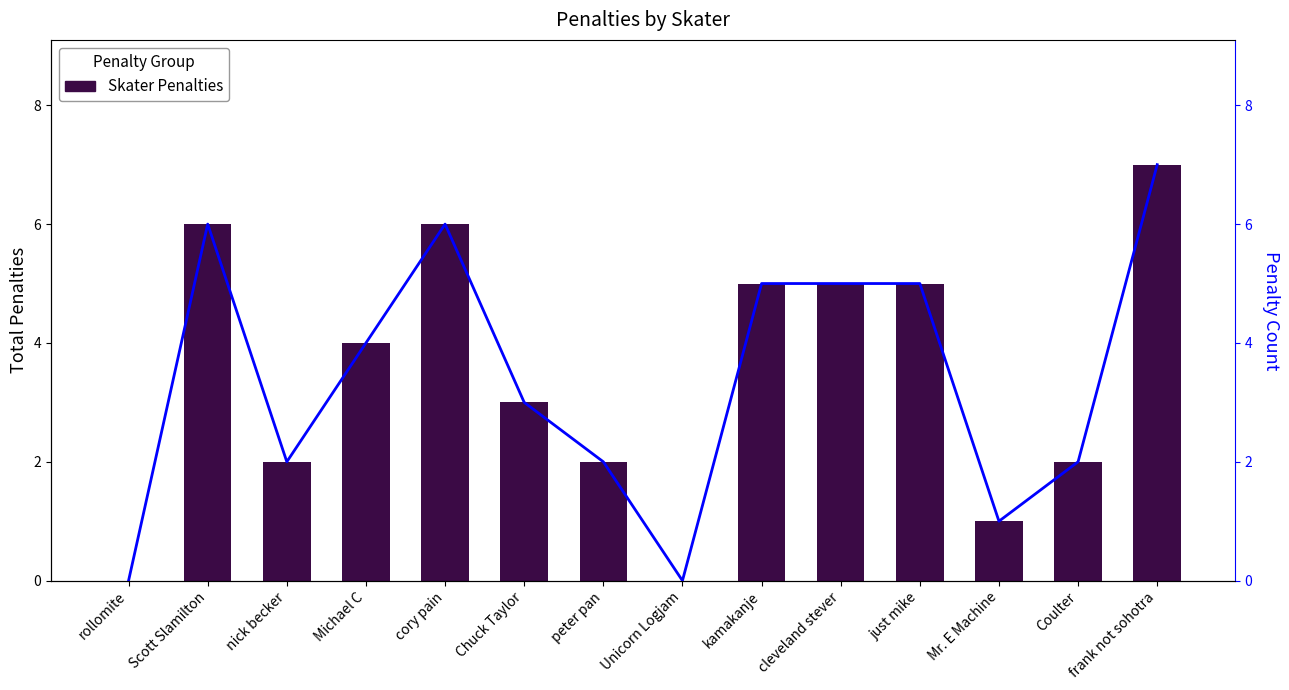

True or false: Skater Penalties has a value of 4 at cory pain.

False